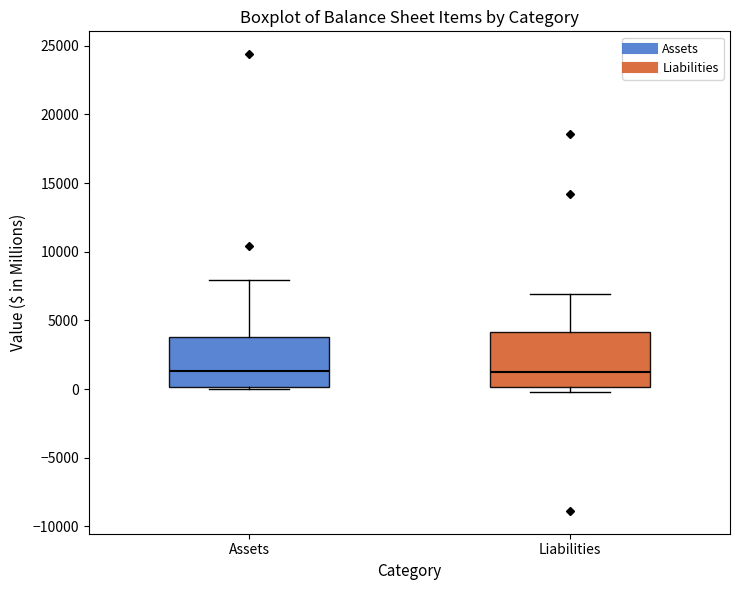

Reading left to right, transcribe this box plot: for each box, give where its median line is, the range the box spans, and where its two whiskers end, as read against the y-axis. The values are not printed on the chart, so give them approximately, as read against the axis.

Assets: median 1500, box 0 to 4000, whiskers 0 to 8000
Liabilities: median 1000, box 0 to 4000, whiskers 0 (just below the box's lower edge) to 7000